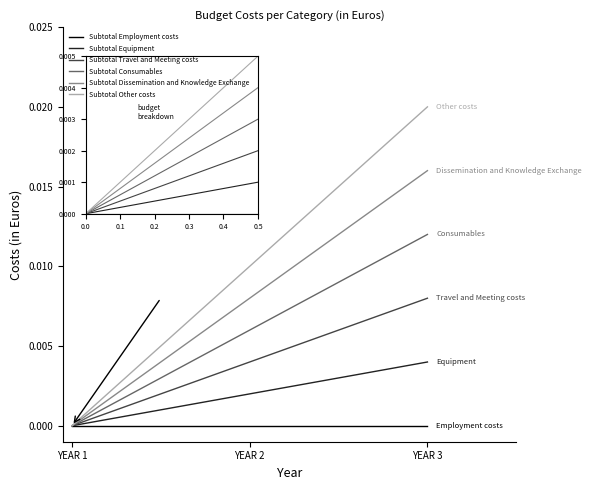

The Subtotal Dissemination and Knowledge Exchange series shows 0.0 at YEAR 1. True or false?

True